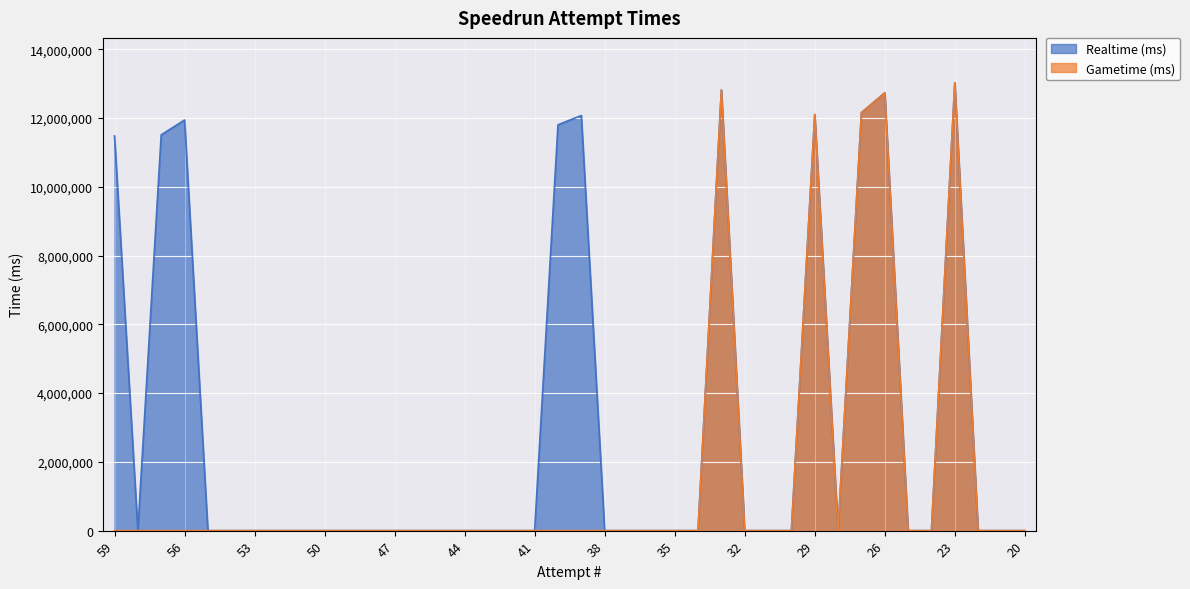

How many lines are shown in the chart?

2